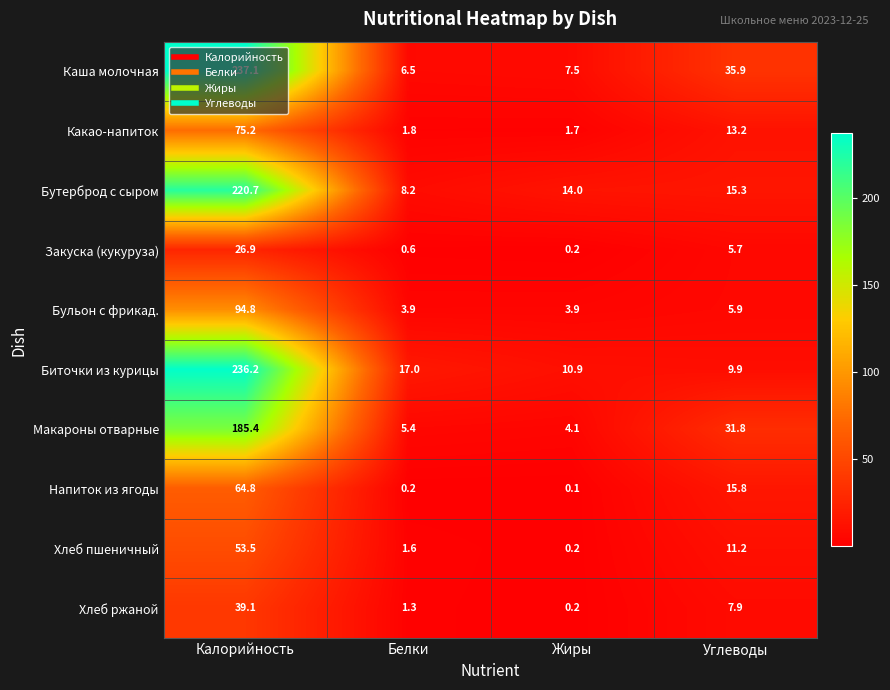

What is the spread (max minus min) of values at Углеводы?

30.2